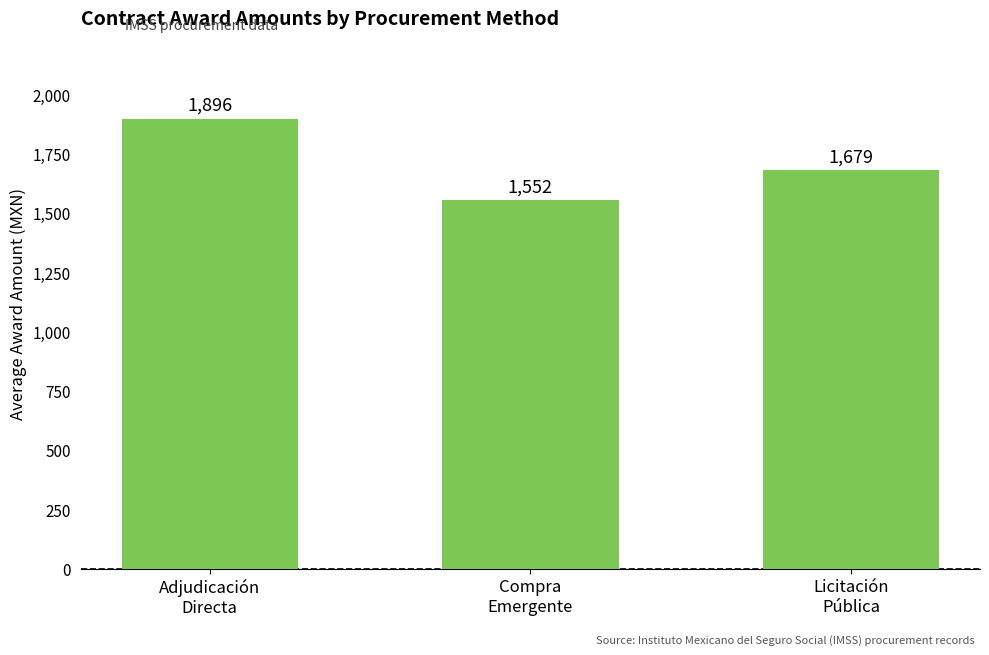

What is the label of the 2nd bar from the right?

Compra
Emergente